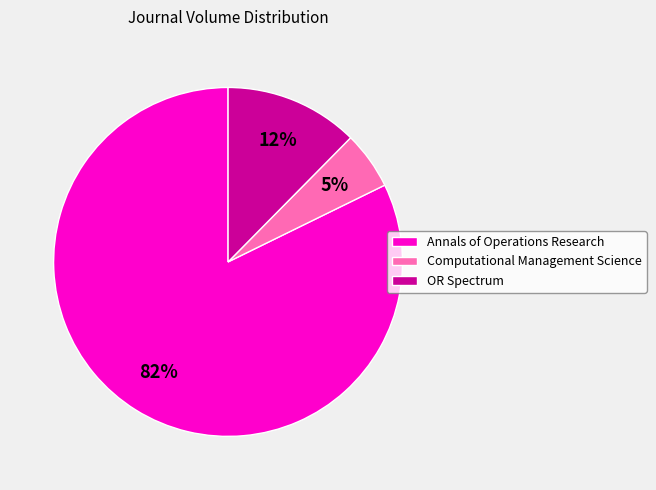

The Computational Management Science slice represents 20% of the pie. True or false?

False